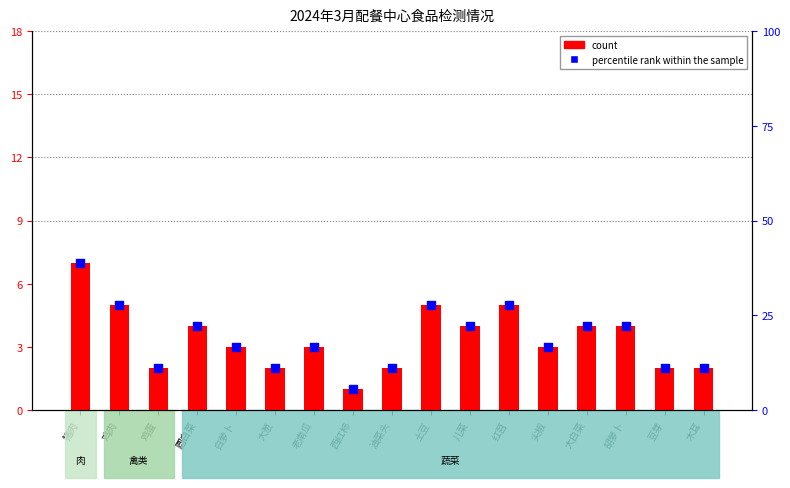

Which series contains the highest Y value?

percentile rank within the sample